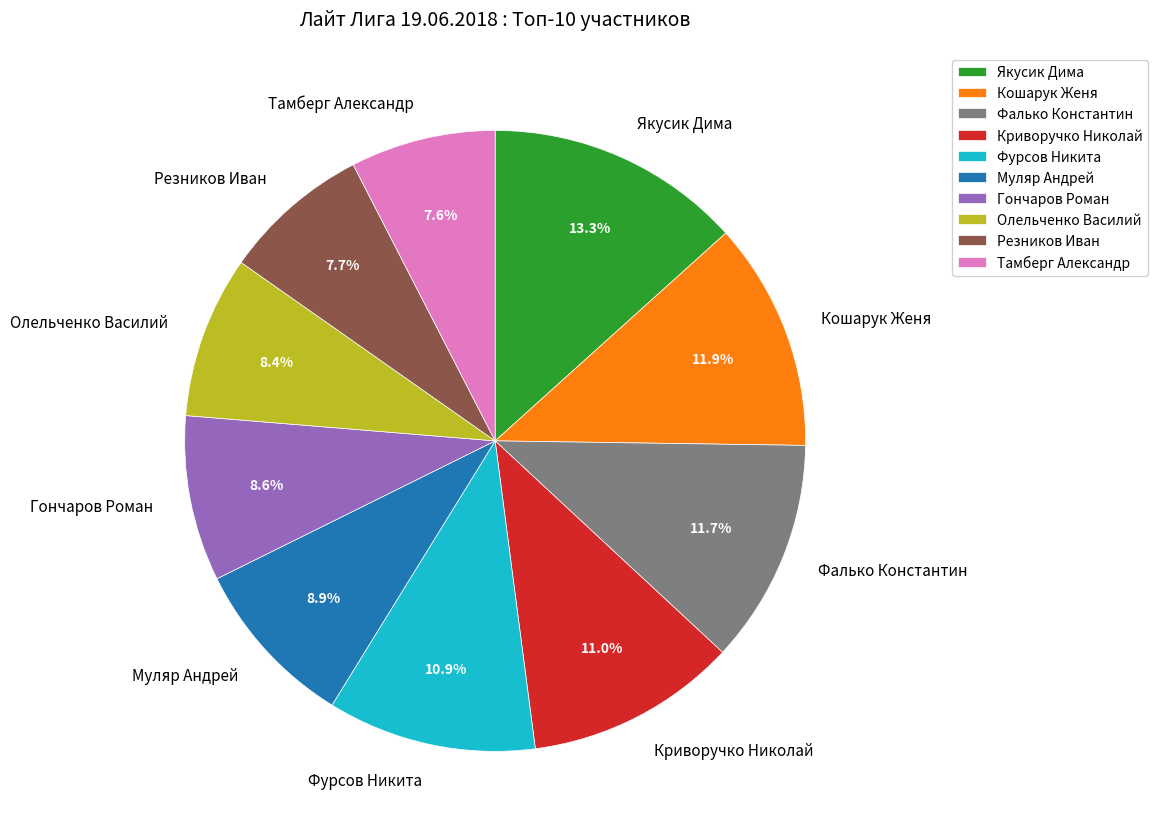

To the nearest percent, what is the average slice percentage?

10%